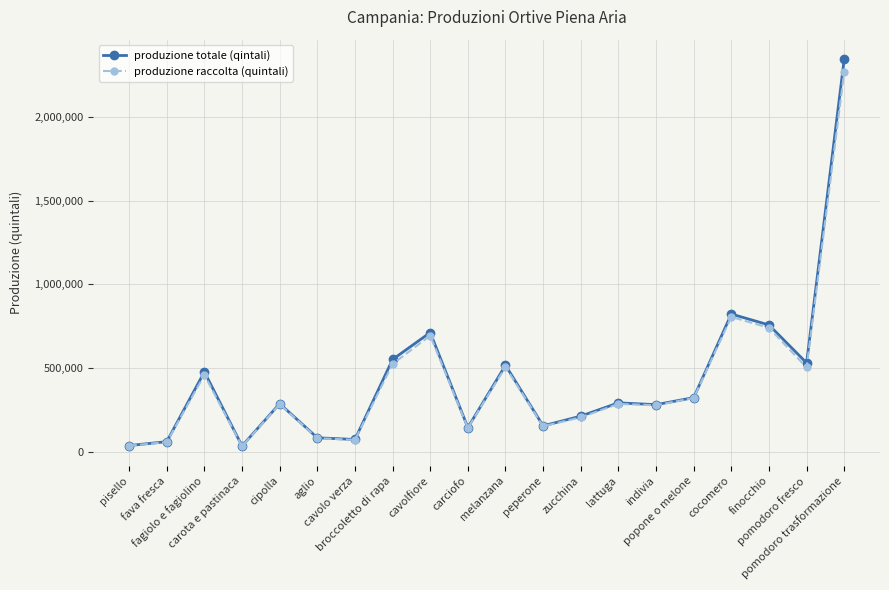

In produzione raccolta (quintali), how many points are lower than both neighbors (excluding endpoints)?

6